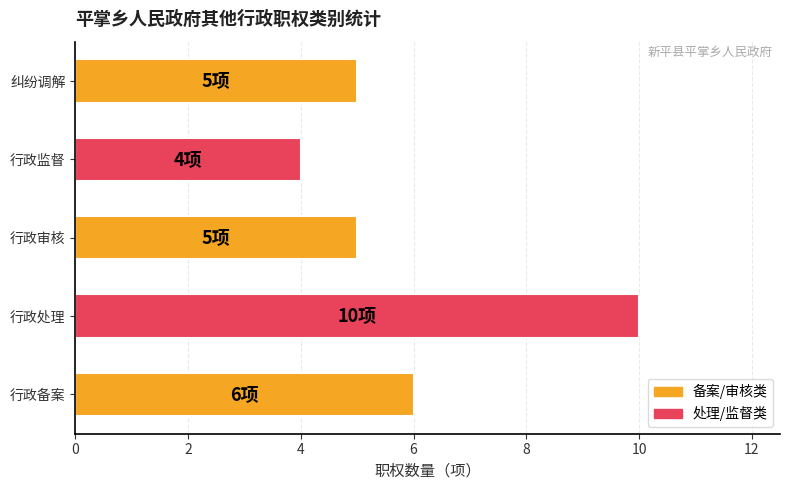

True or false: the data shows 2 at 行政审核.

False